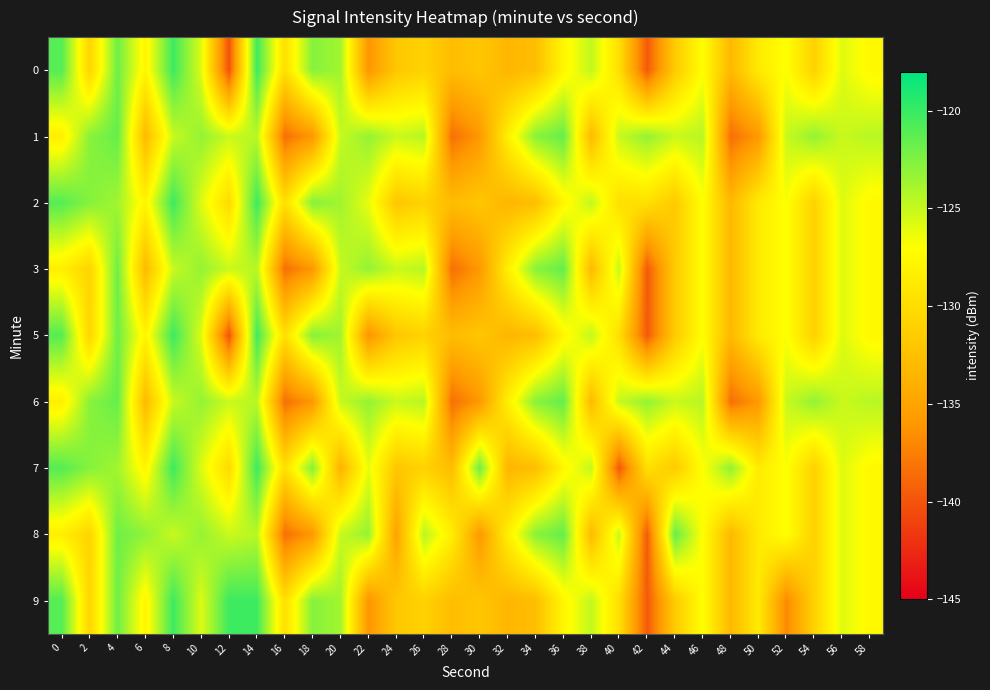

How many distinct data groups are displayed?

9